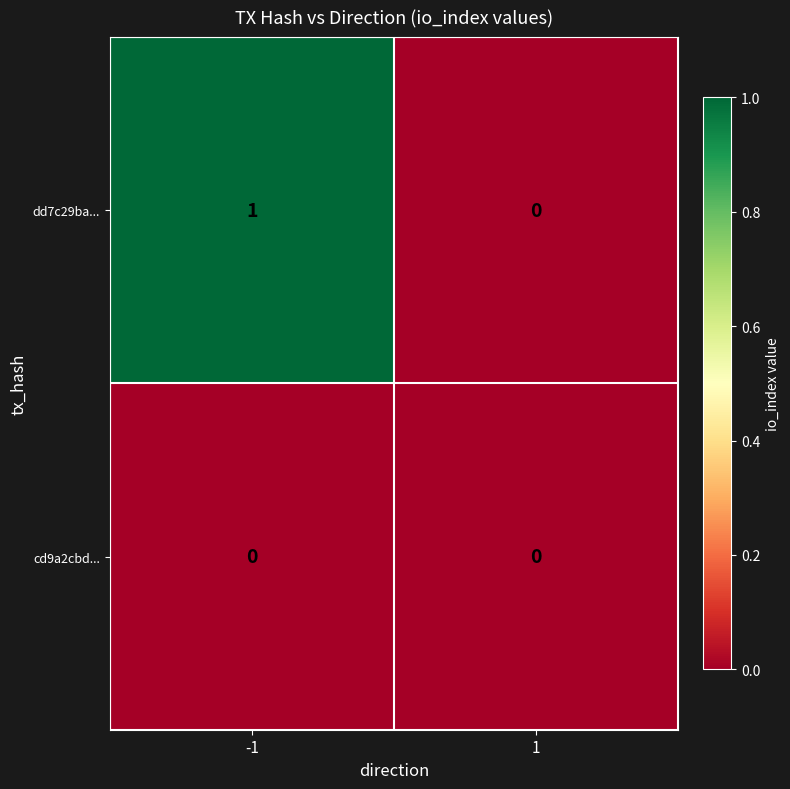

The value of dd7c29ba... at -1 is 1. True or false?

True